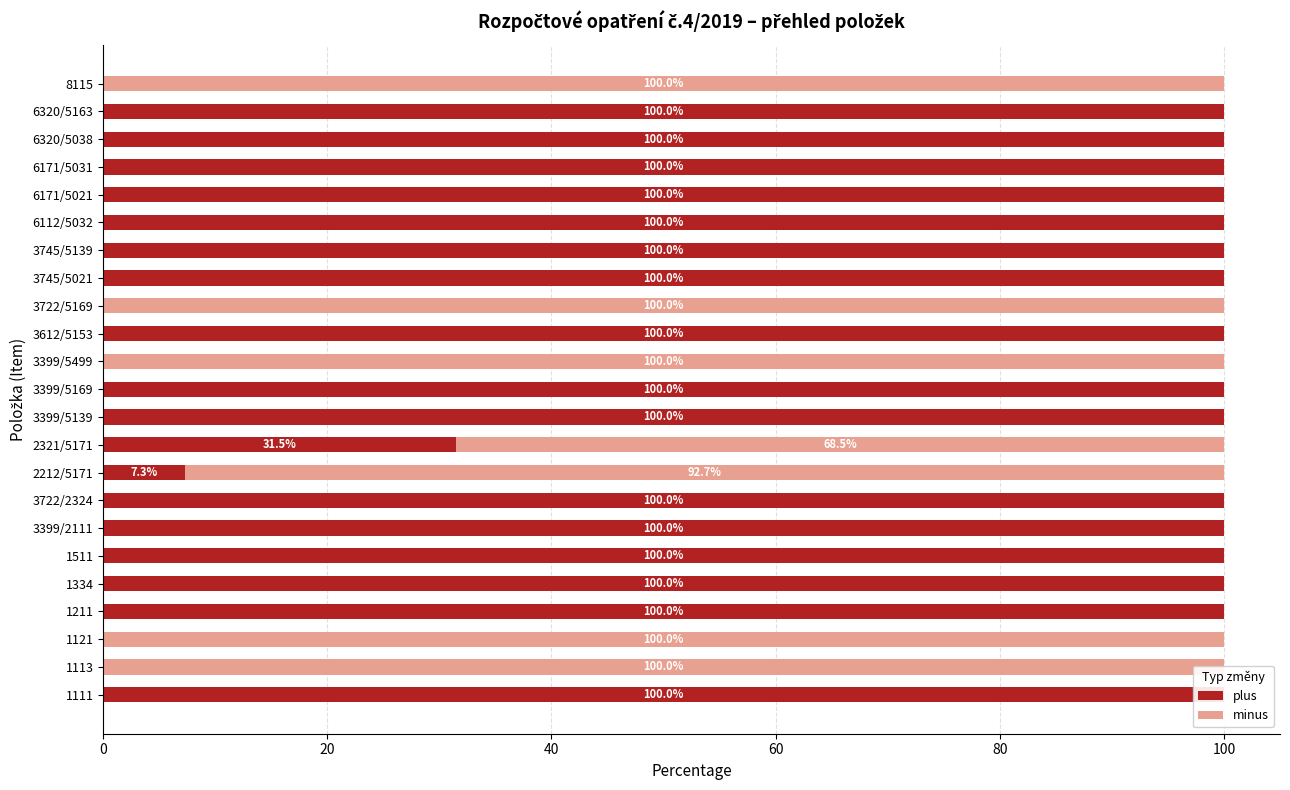

Is the value of plus at 3722/5169 greater than the value of minus at 6320/5038?

No